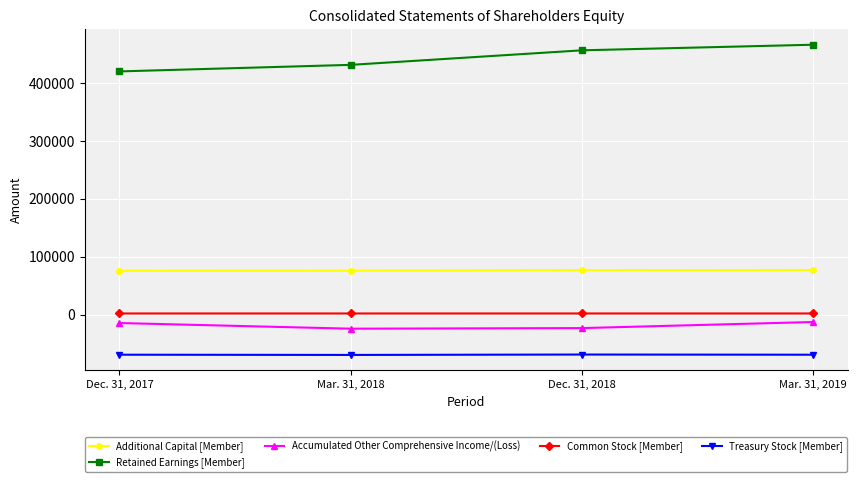

What is the maximum value for Additional Capital [Member]?

76974